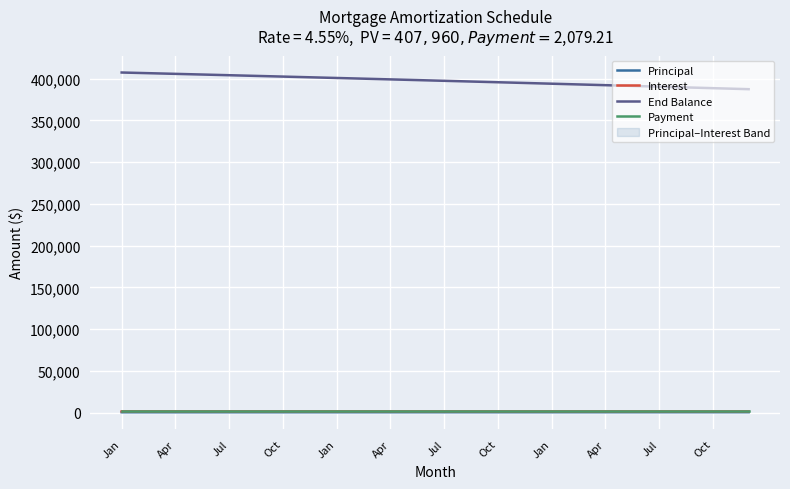

What is the total value across all series at 29?

395237.6